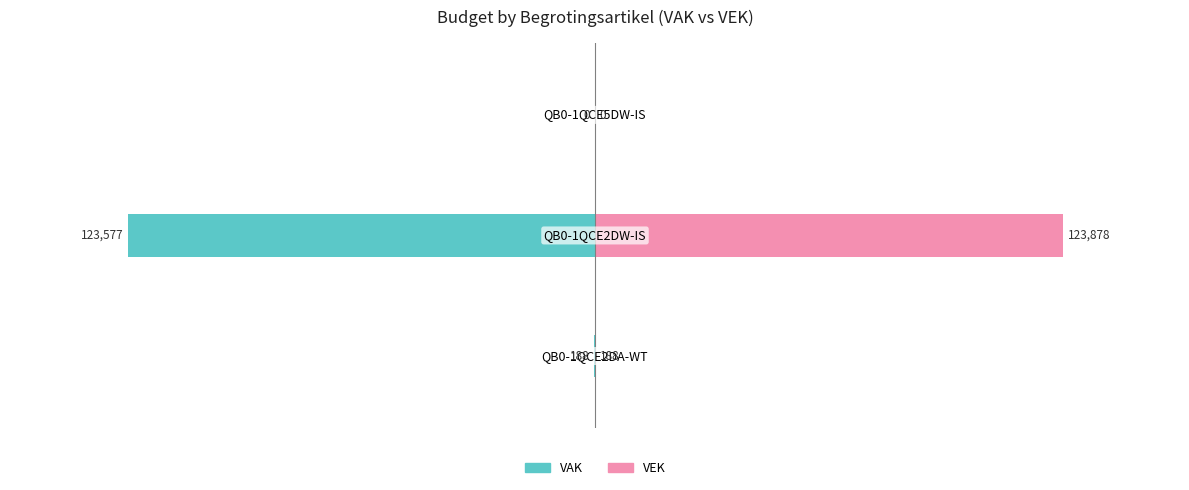

What is the maximum value for VEK?

123878